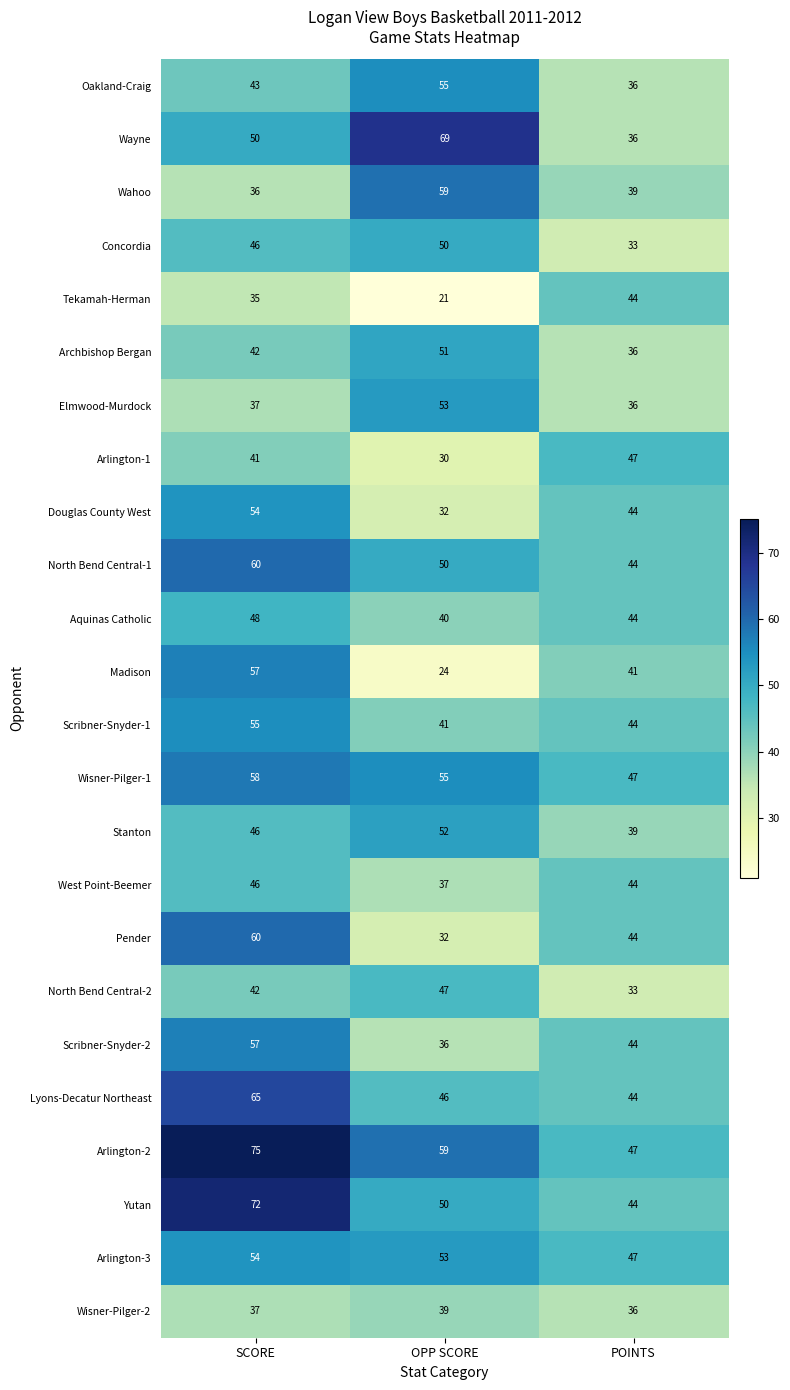

Rank the categories by Concordia value from lowest to highest.

POINTS, SCORE, OPP SCORE